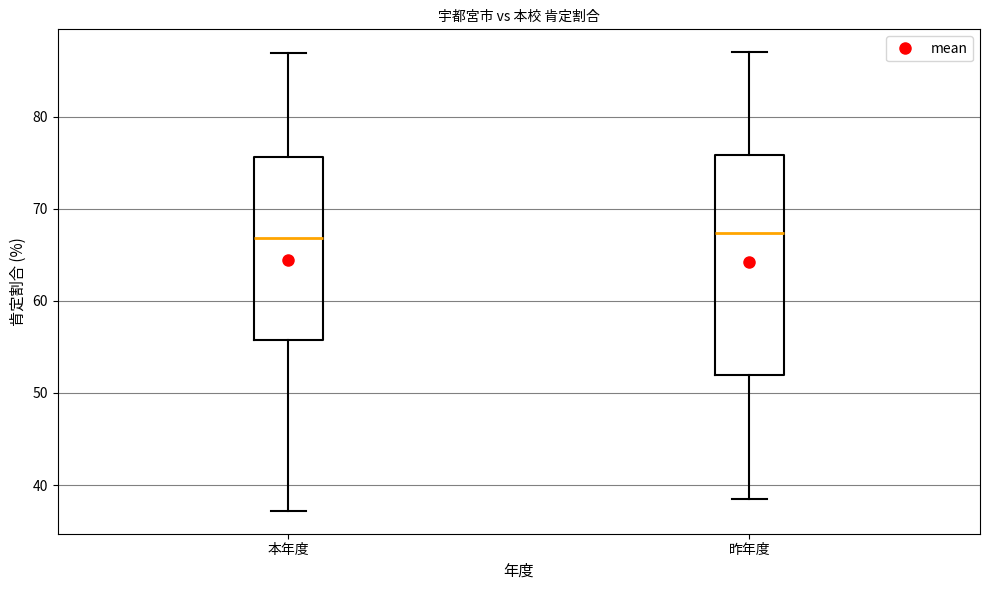

Reading left to right, transcribe this box plot: for each box, give where its median line is, the range the box spans, and where its two whiskers end, as read against the y-axis. The values are not printed on the chart, so give them approximately, as read against the axis.

本年度: median 67, box 56 to 76, whiskers 37 to 87
昨年度: median 67, box 52 to 76, whiskers 38 to 87